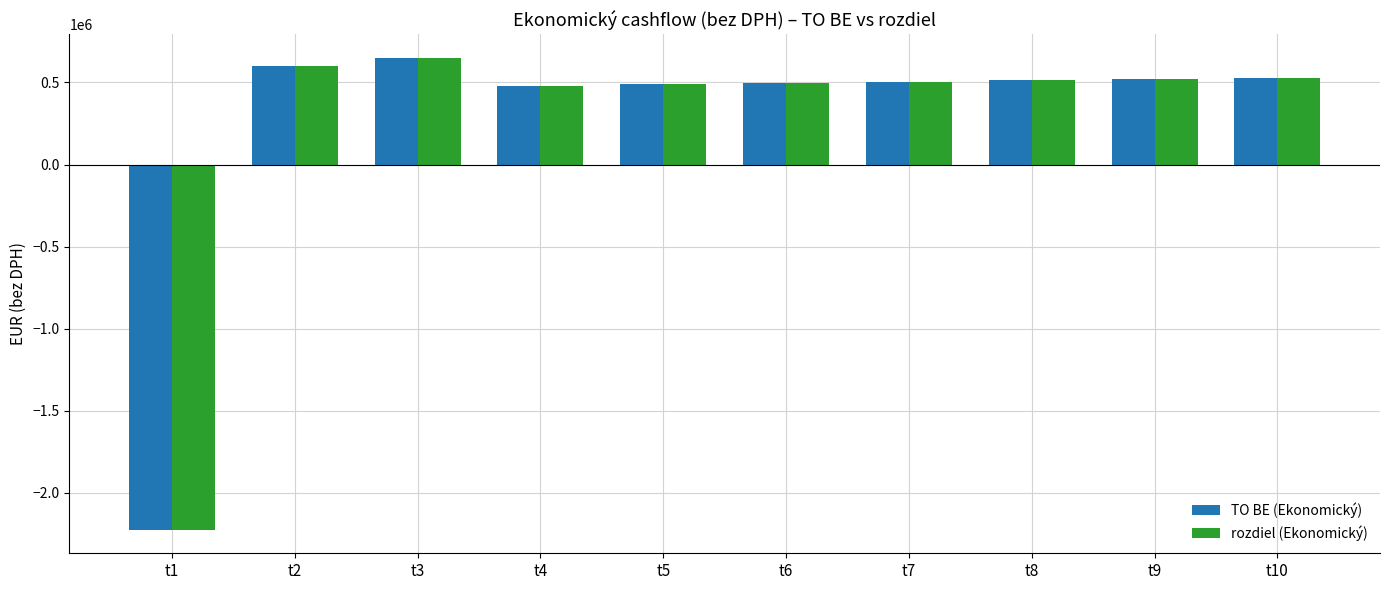

The value of TO BE (Ekonomický) at t10 is 717994.3. True or false?

False